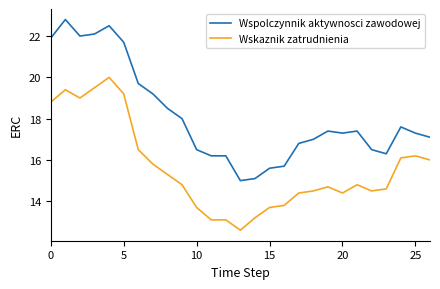

Which series has the largest range (max minus min)?

Wspolczynnik aktywnosci zawodowej